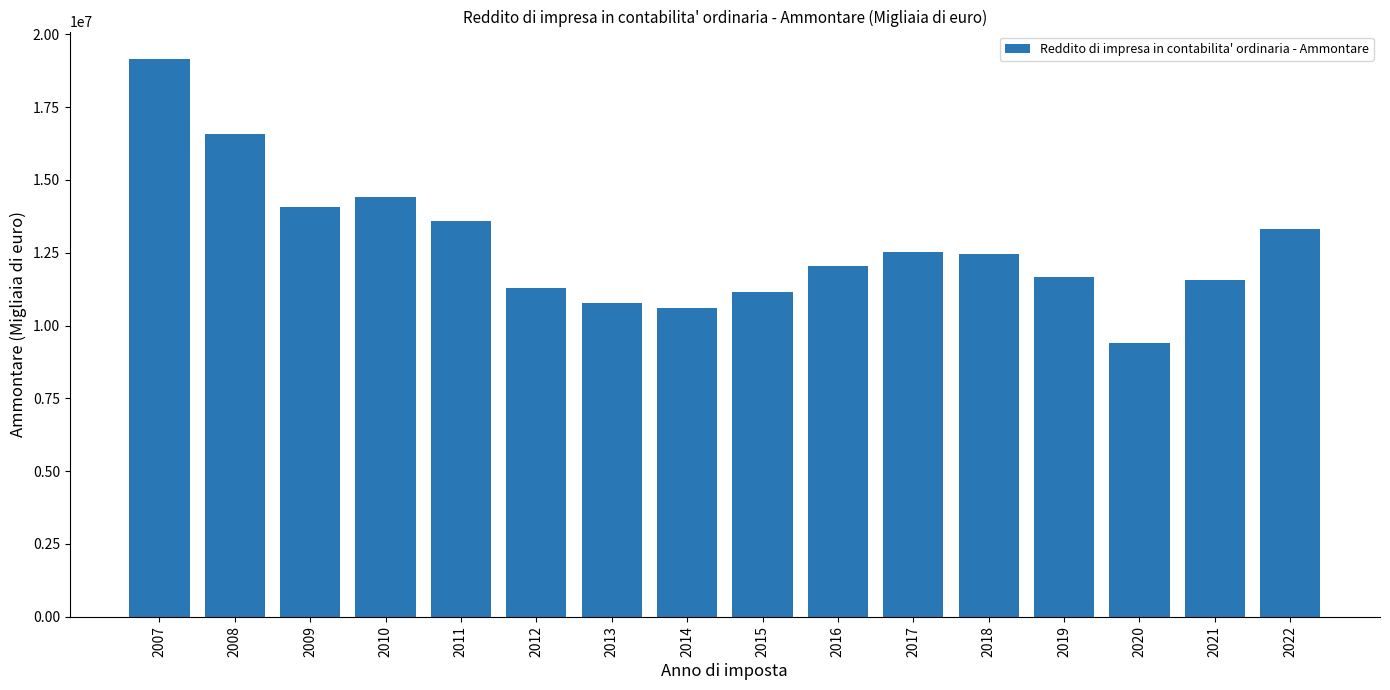

What is the difference between the values at 2010 and 2015?

3259430.9